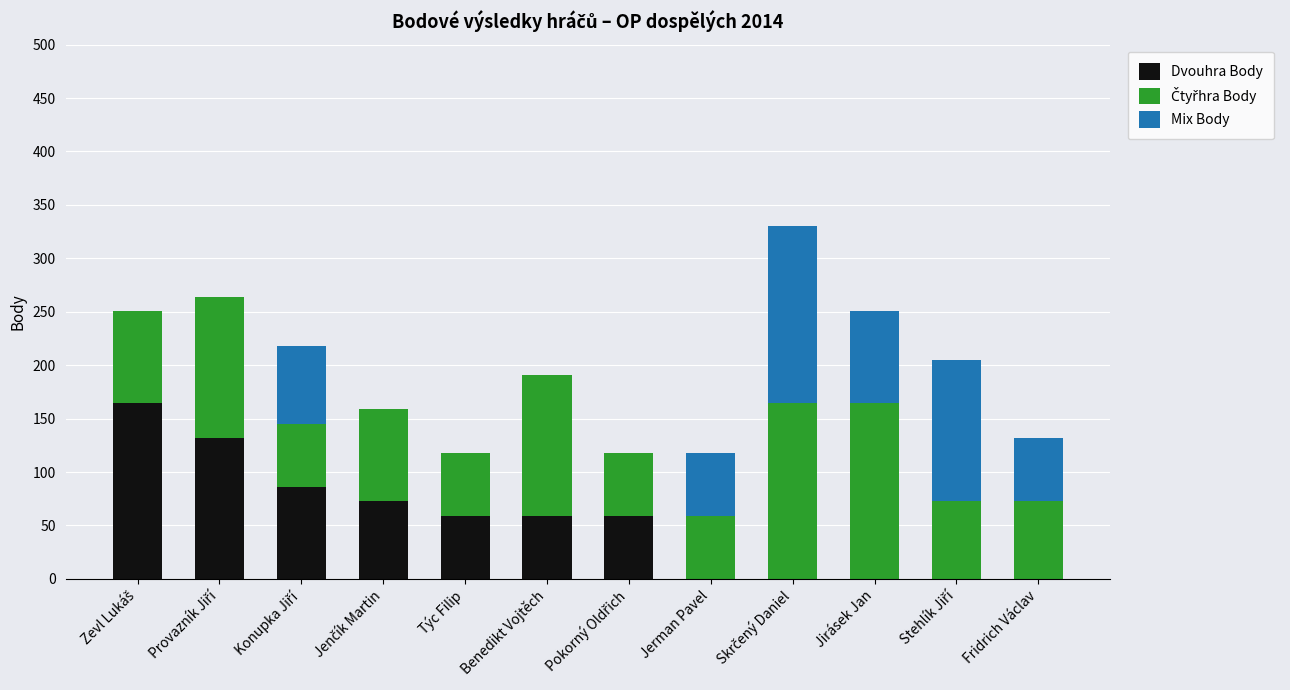

The value of Dvouhra Body at Jirásek Jan is 0. True or false?

True